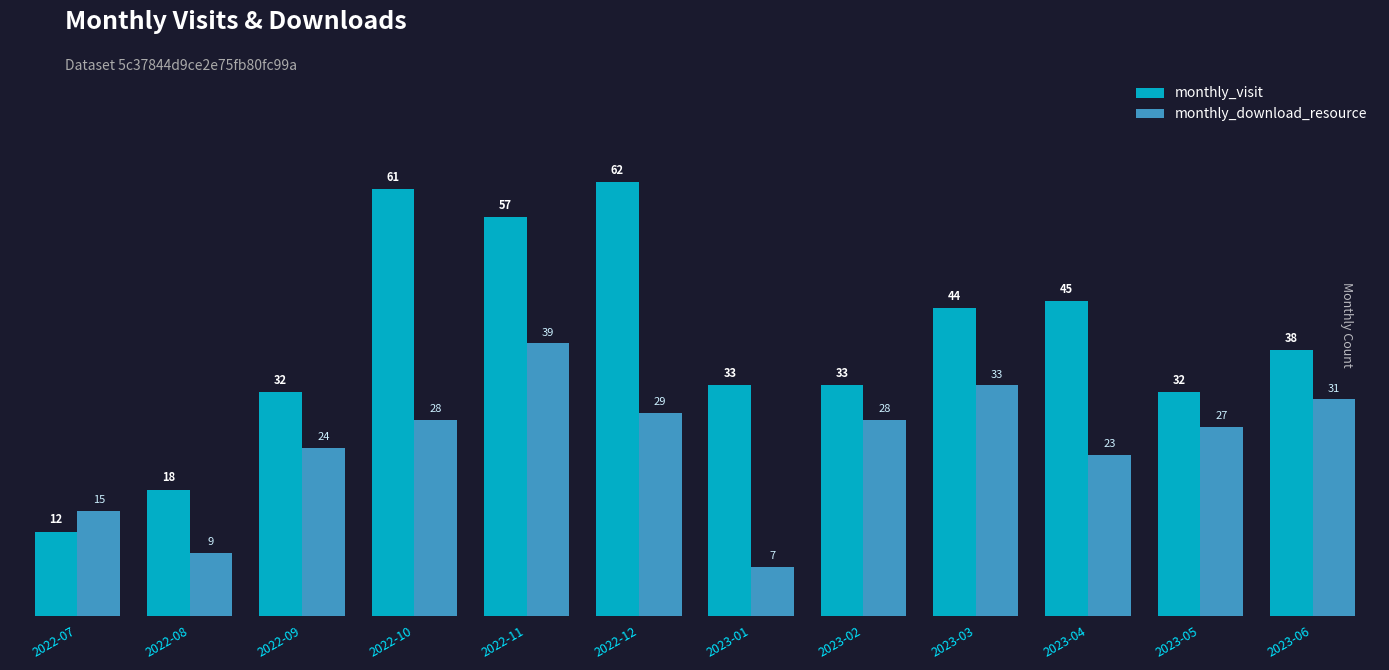

Rank the series by their maximum value, from highest to lowest.

monthly_visit, monthly_download_resource